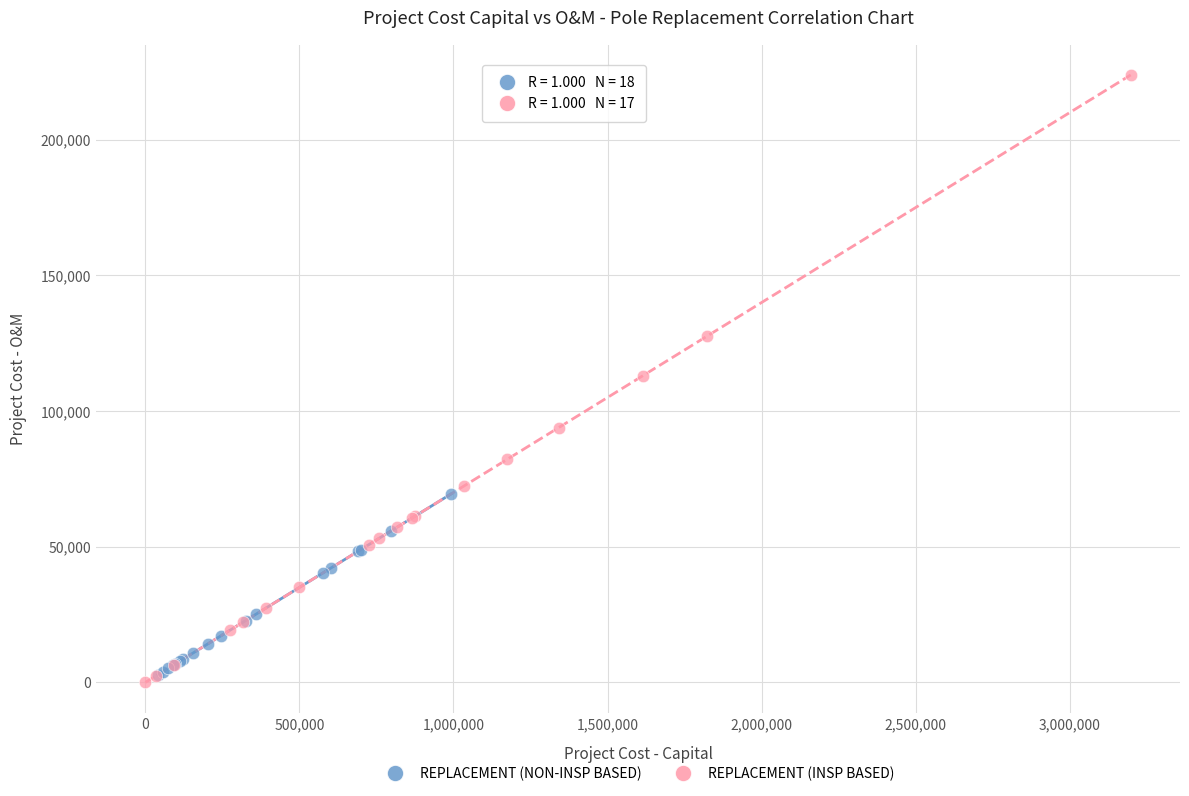

Which series has the widest spread of Y values?

REPLACEMENT (INSP BASED)